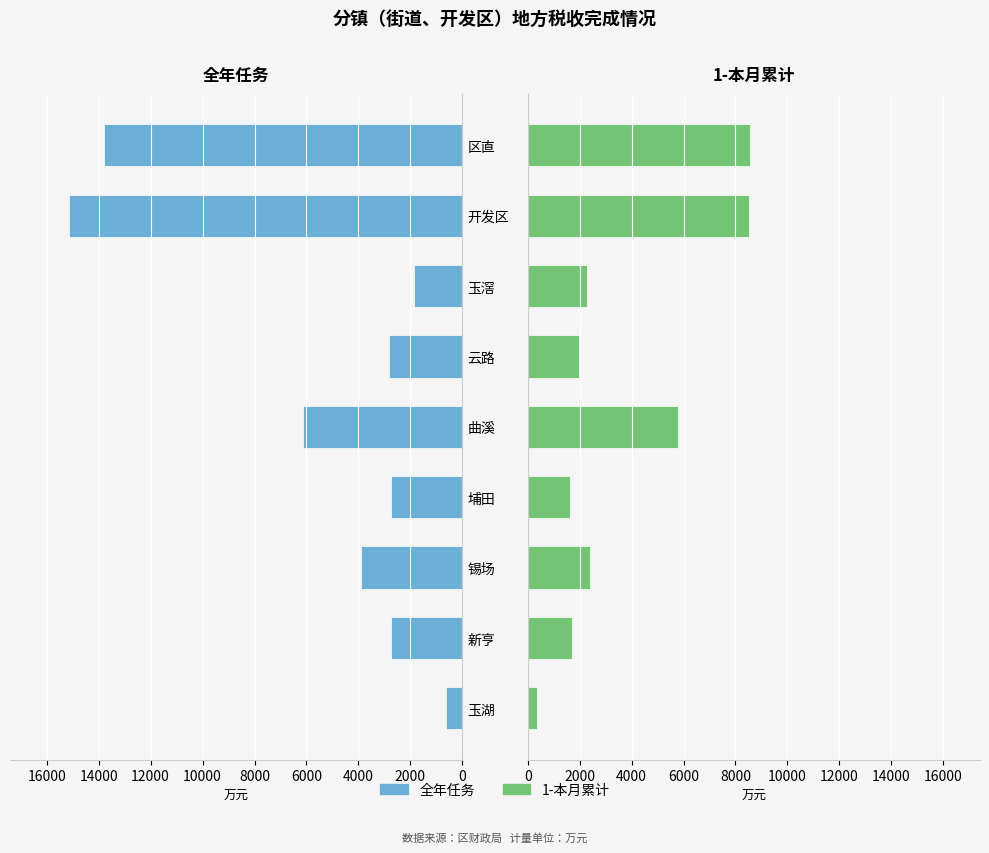

What are all the series names shown in the legend?

全年任务, 1-本月累计